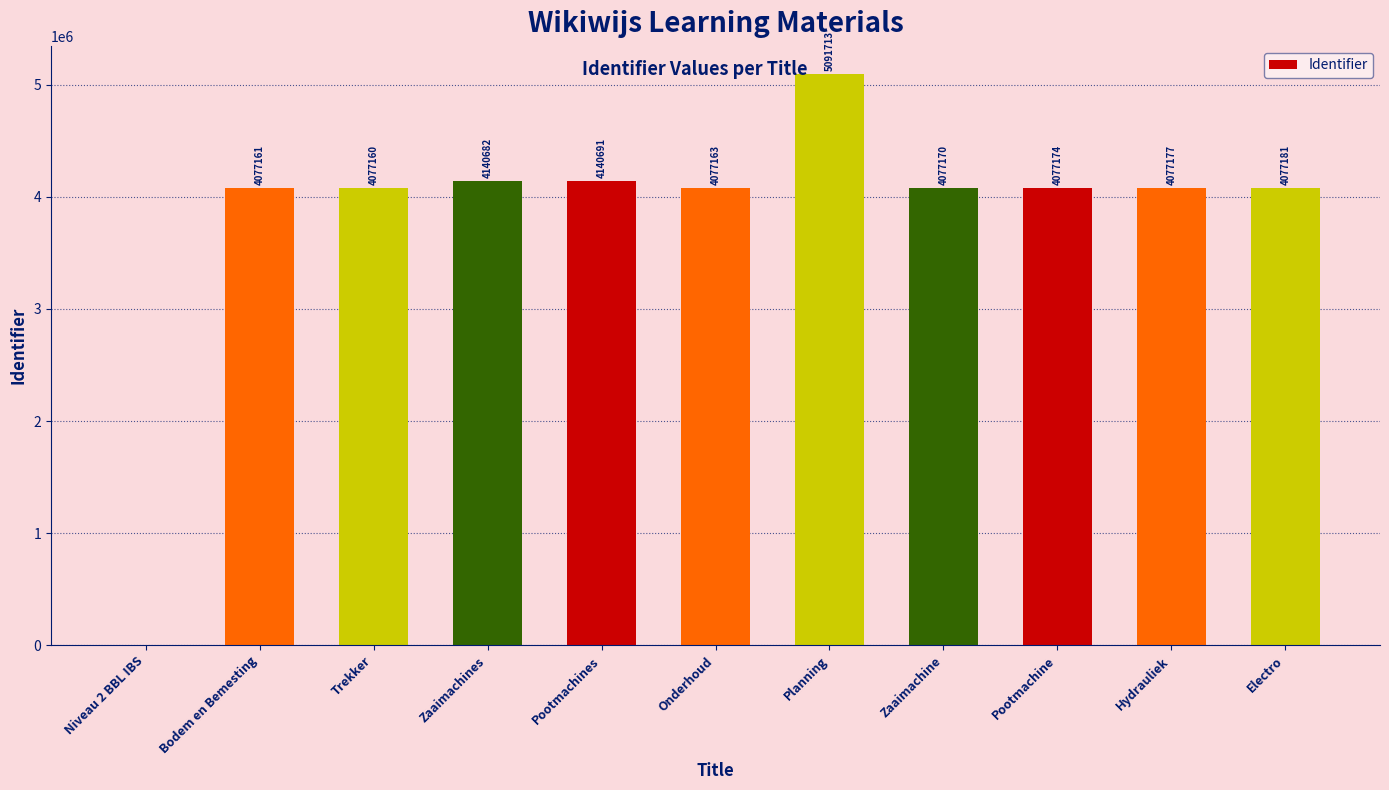

What is the sum of the values at Zaaimachine and Zaaimachines?

8217852